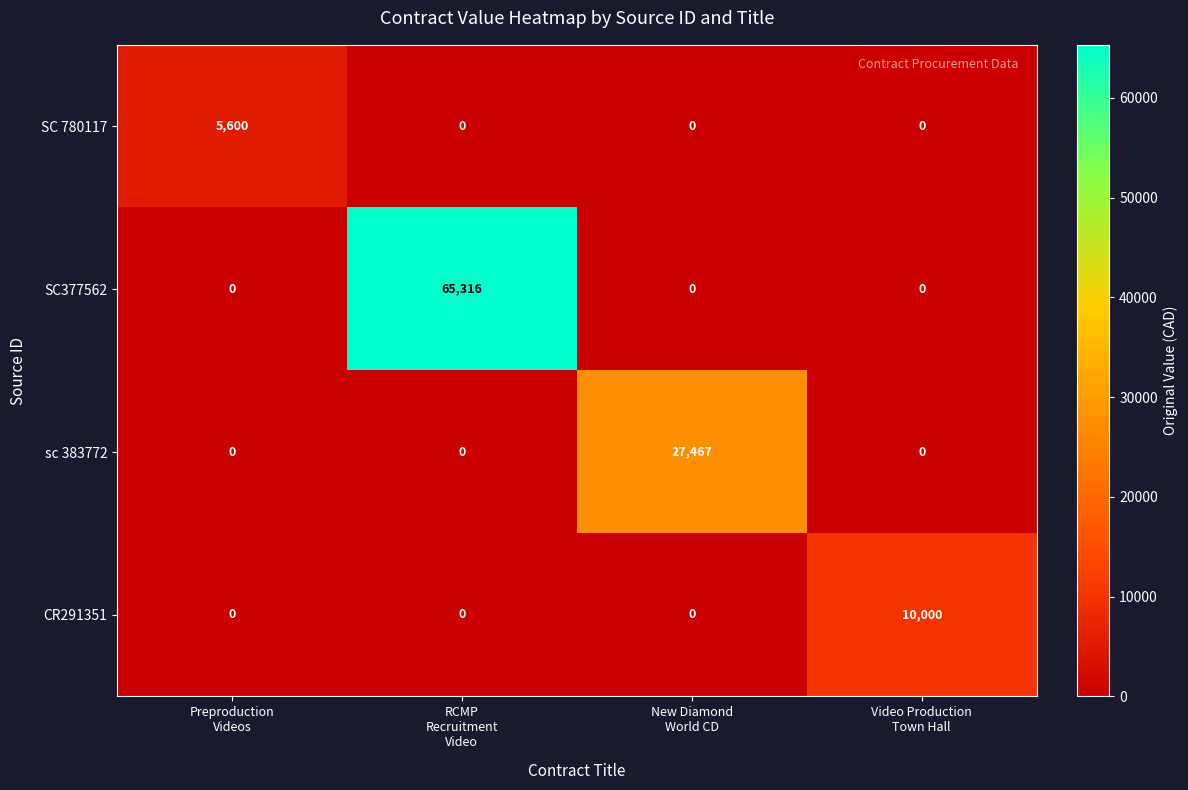

Count the number of categories in the chart.

4